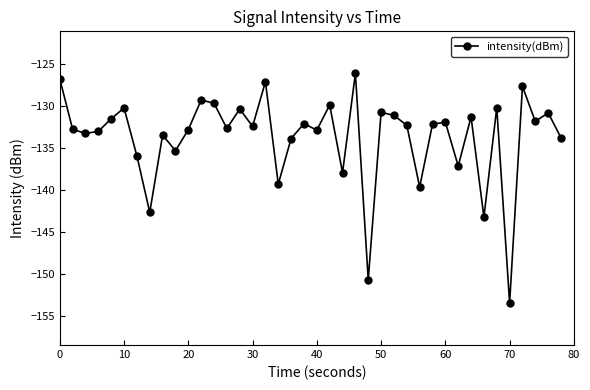

What is the average value?

-133.8